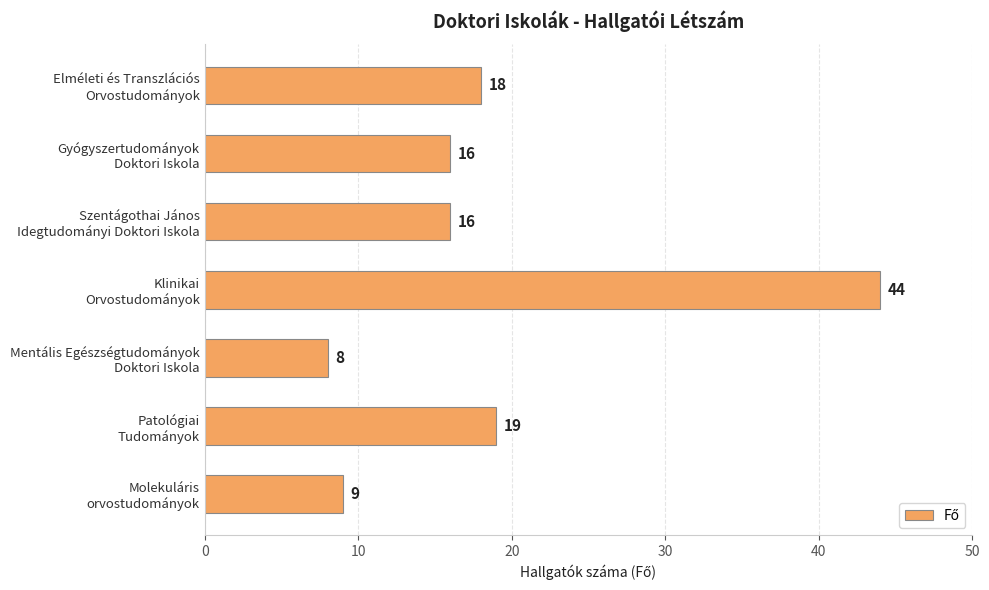

What is the greatest value displayed?

44